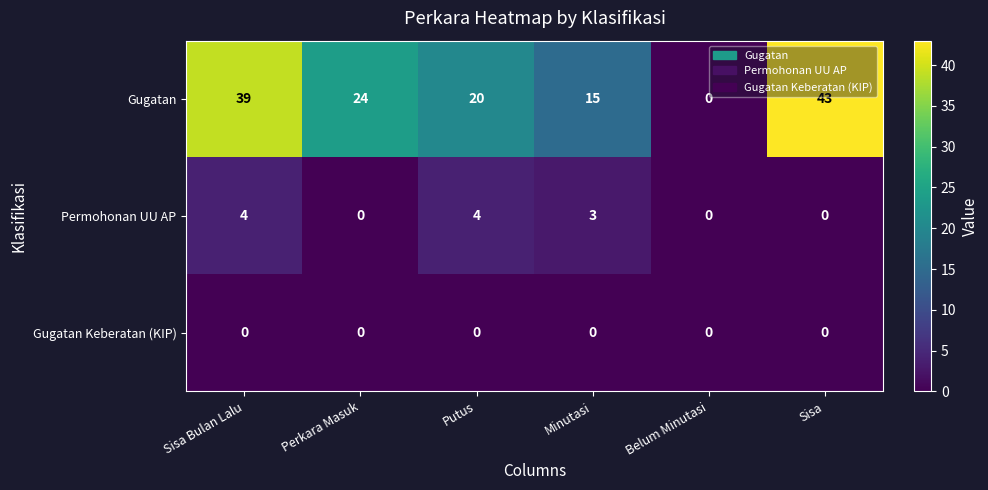

Reading right to left, extract all data points from this chart.

Gugatan: Sisa=43	Belum Minutasi=0	Minutasi=15	Putus=20	Perkara Masuk=24	Sisa Bulan Lalu=39
Permohonan UU AP: Sisa=0	Belum Minutasi=0	Minutasi=3	Putus=4	Perkara Masuk=0	Sisa Bulan Lalu=4
Gugatan Keberatan (KIP): Sisa=0	Belum Minutasi=0	Minutasi=0	Putus=0	Perkara Masuk=0	Sisa Bulan Lalu=0